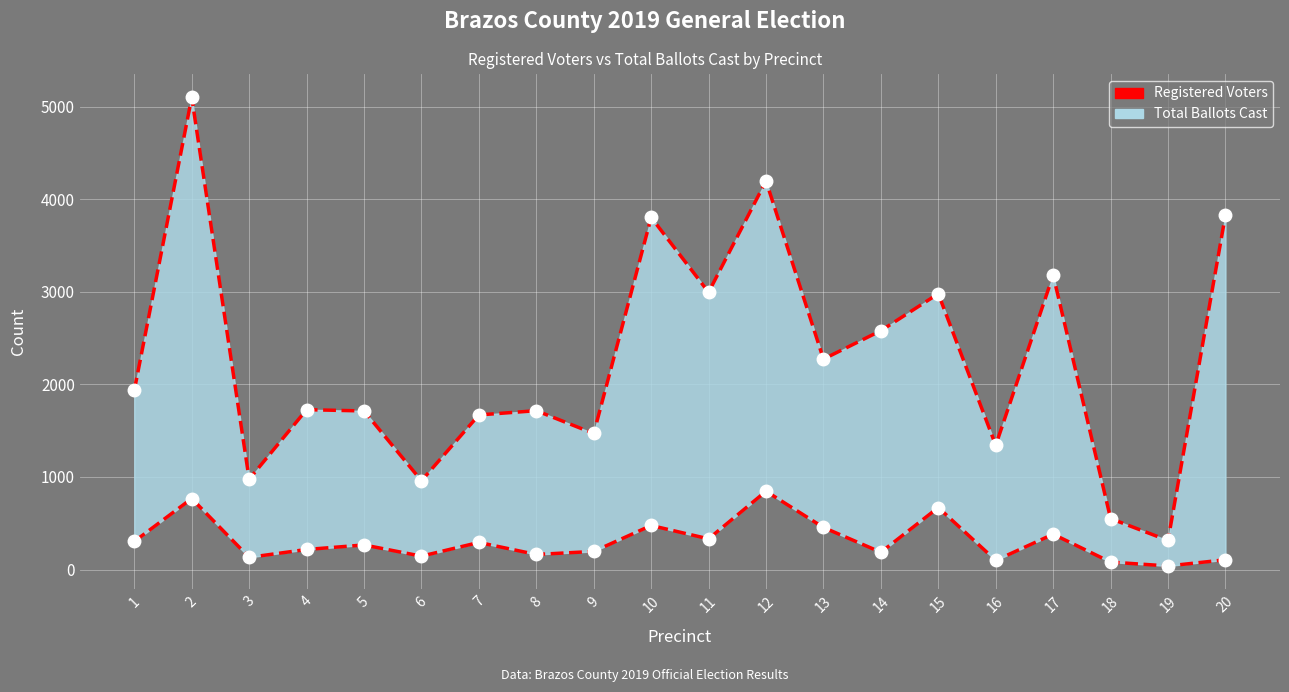

True or false: Total Ballots Cast has a value of 163 at 8.

True